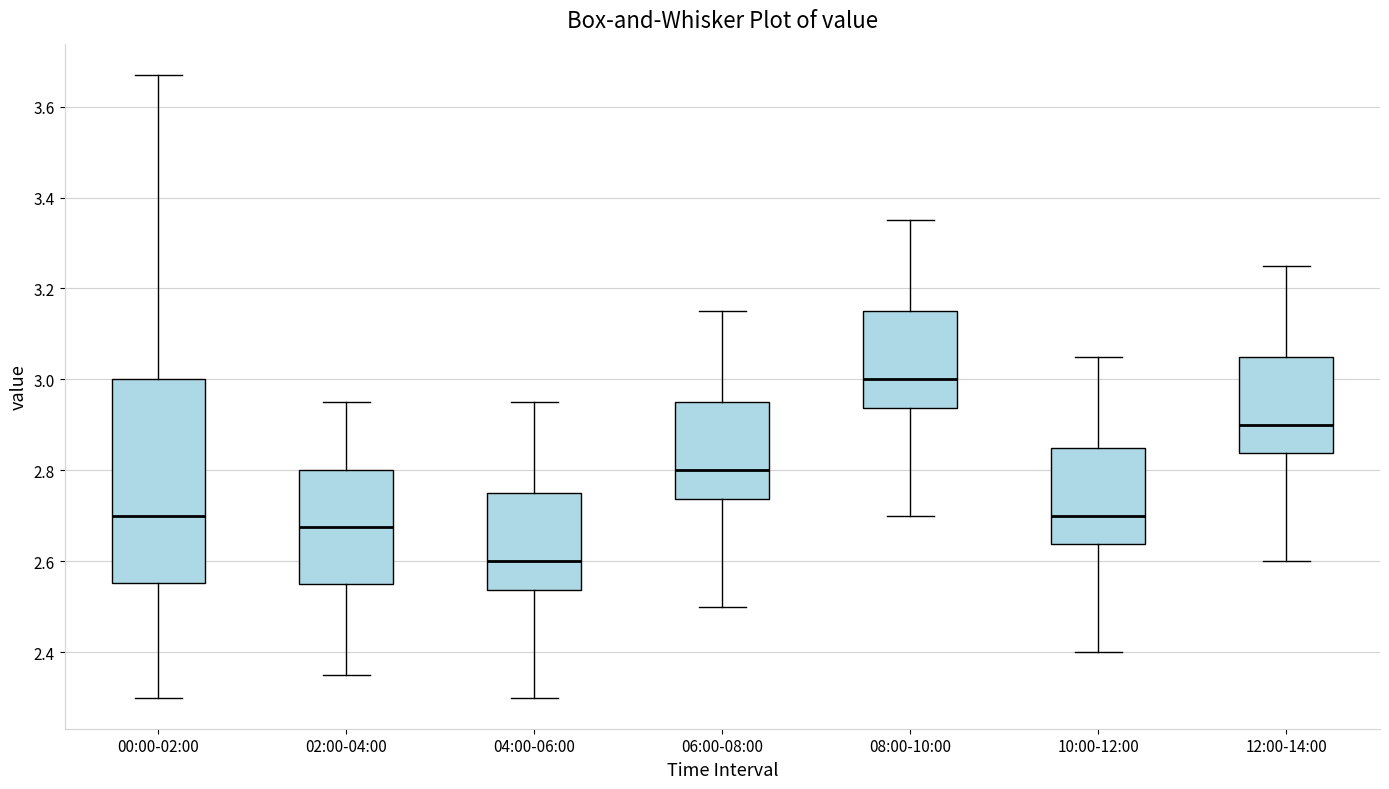

Which box is the tallest, from its lower edge to its upper edge?

00:00-02:00